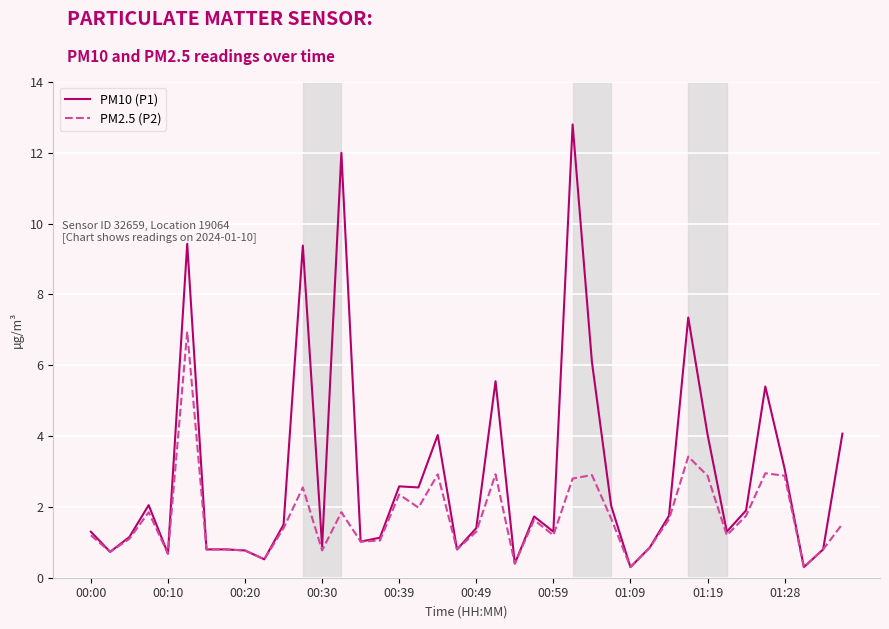

Rank the series by their maximum value, from lowest to highest.

PM2.5 (P2), PM10 (P1)